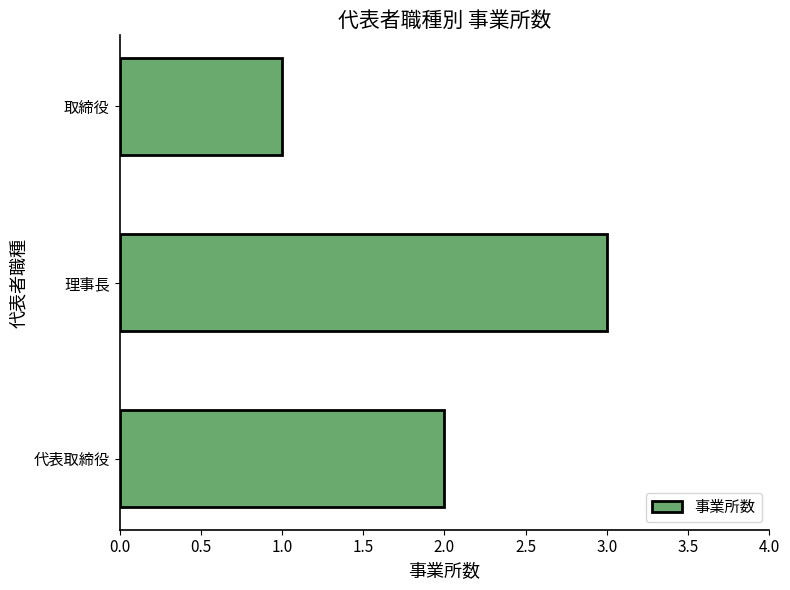

Is it true that the value at 代表取締役 is 2?

True